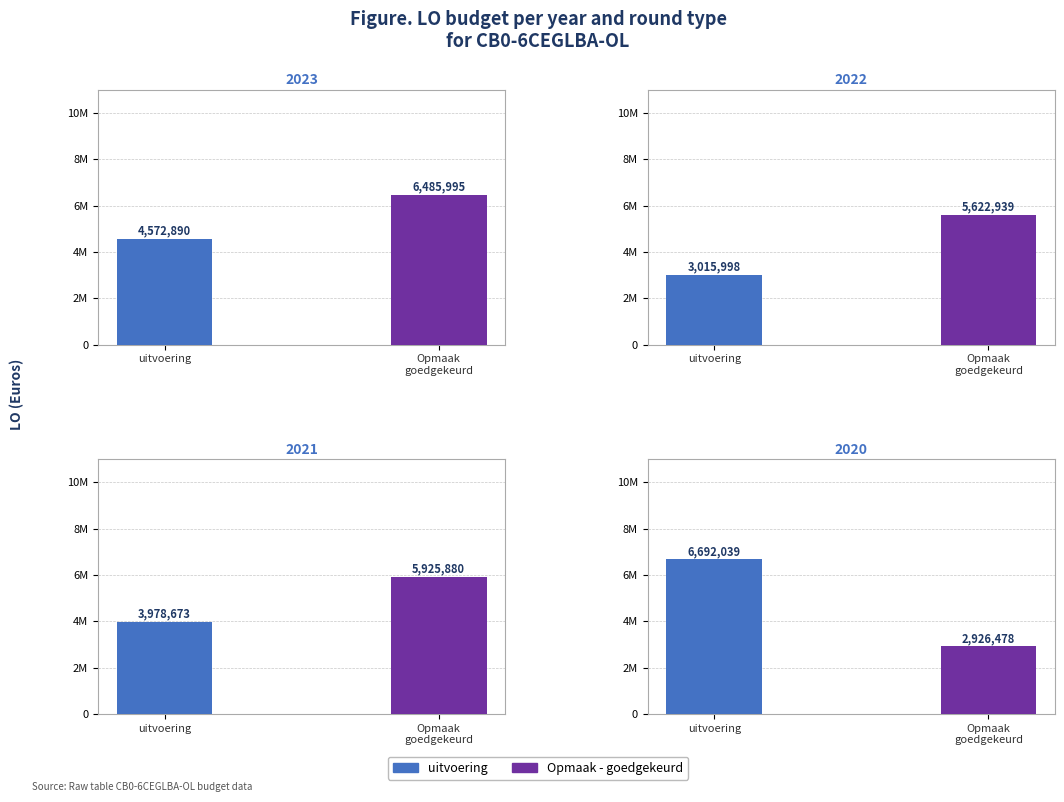

True or false: uitvoering has a value of 1990286 at 2021.

False